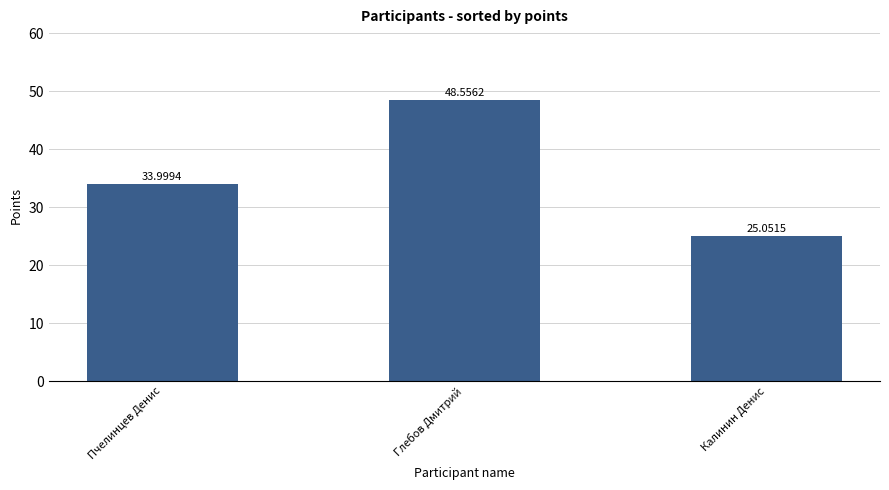

Count the number of values greater than 33.

2